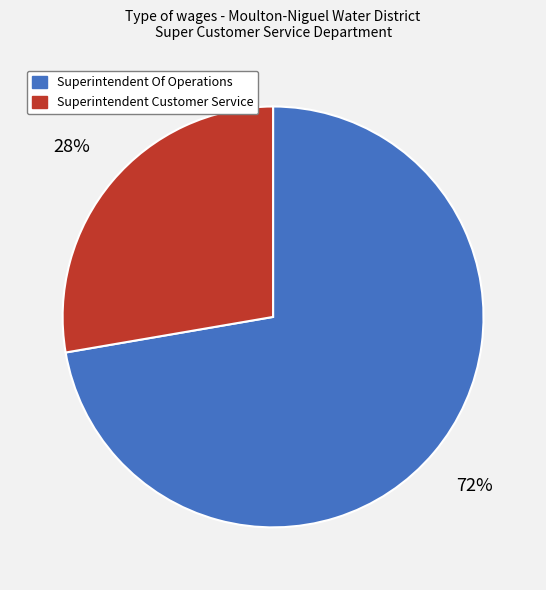

To the nearest percent, what is the average slice percentage?

50%